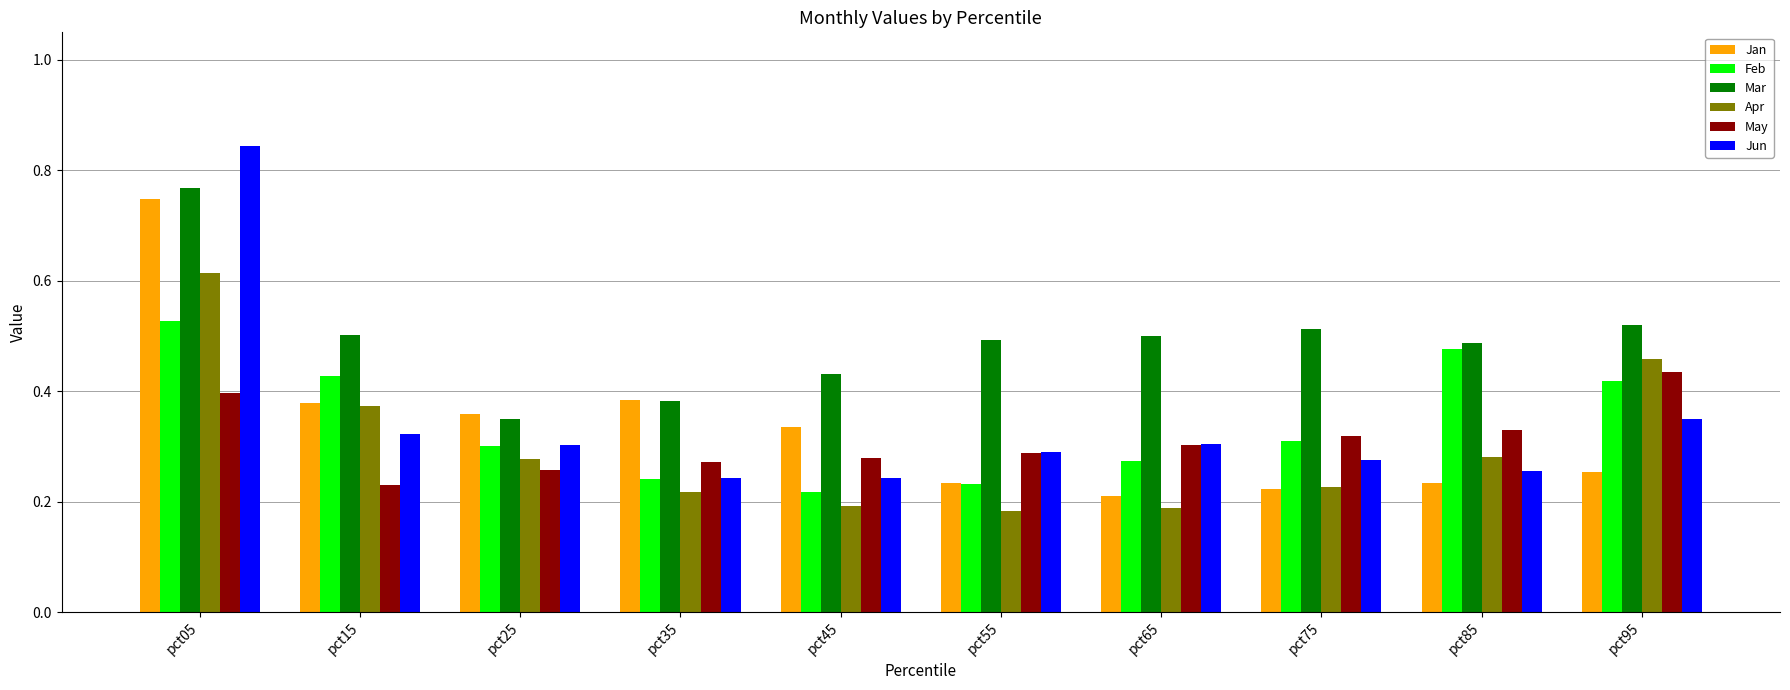

Which series has the widest spread of values?

Jun